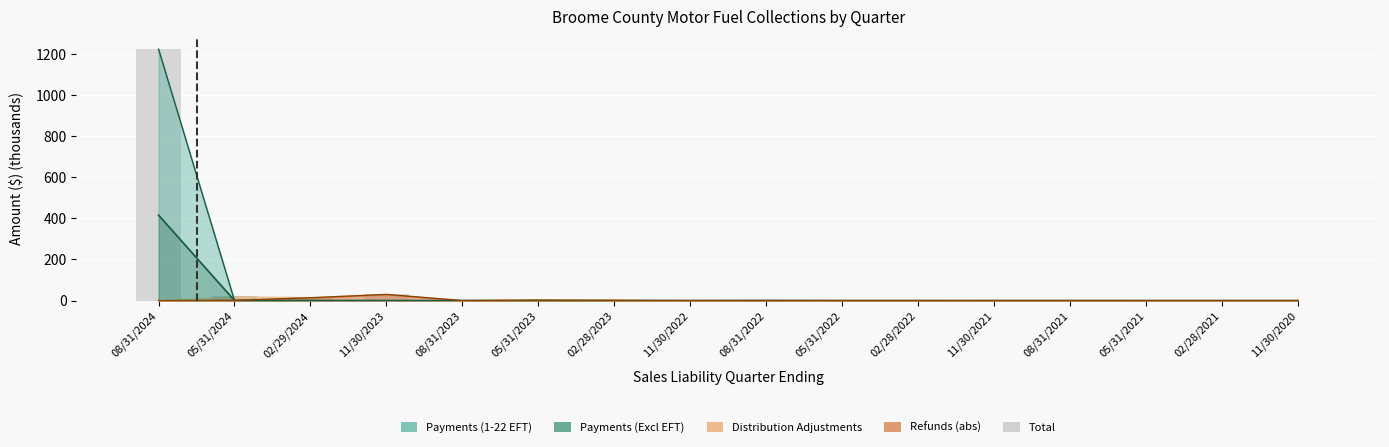

Is it true that the value at 02/29/2024 is 16.5?

True